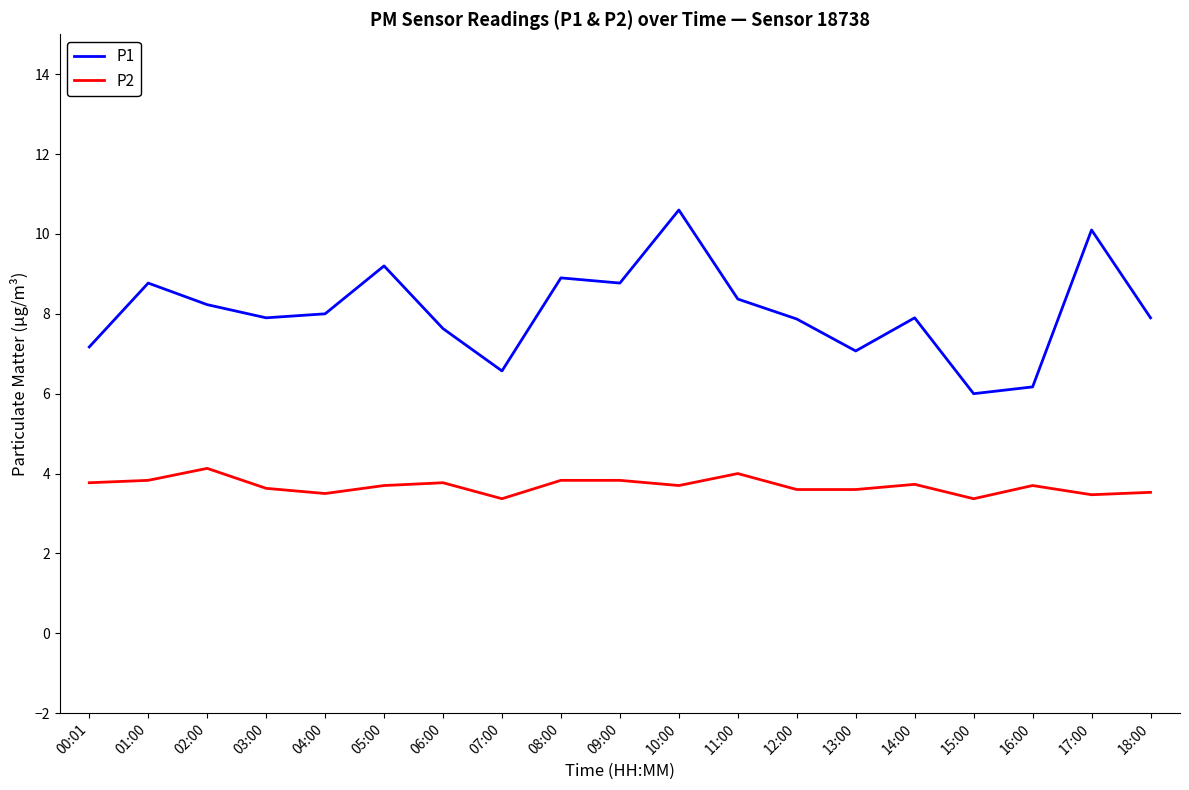

The P1 series shows 8.2 at 02:00. True or false?

True